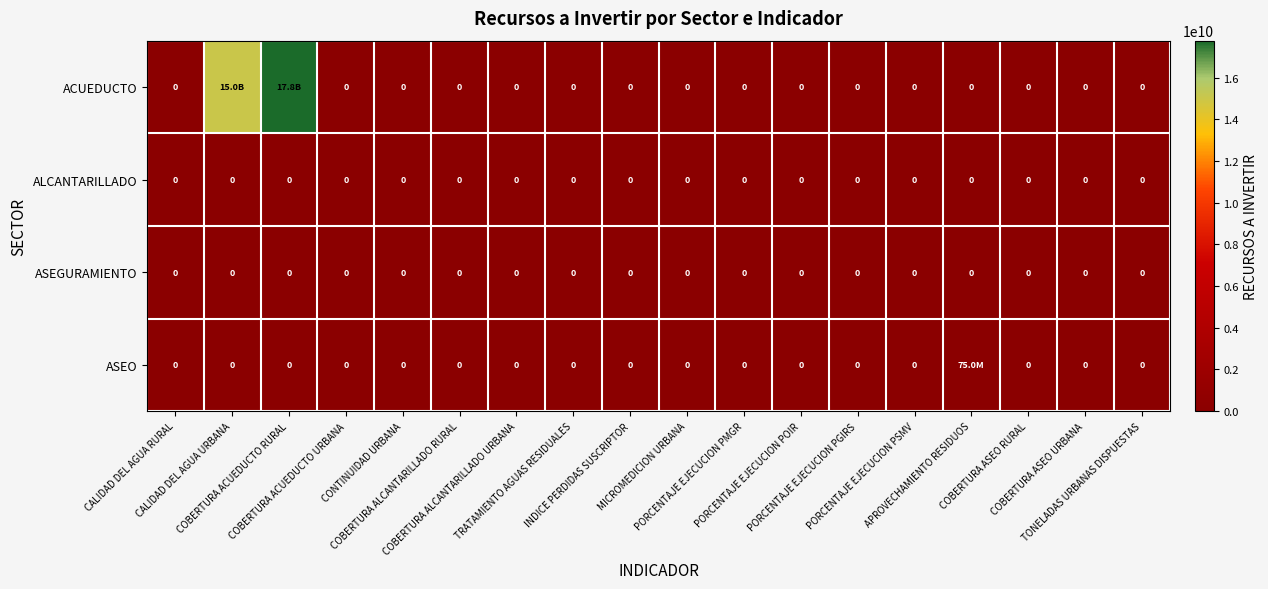

Rank the series by their maximum value, from highest to lowest.

ACUEDUCTO, ASEO, ALCANTARILLADO, ASEGURAMIENTO